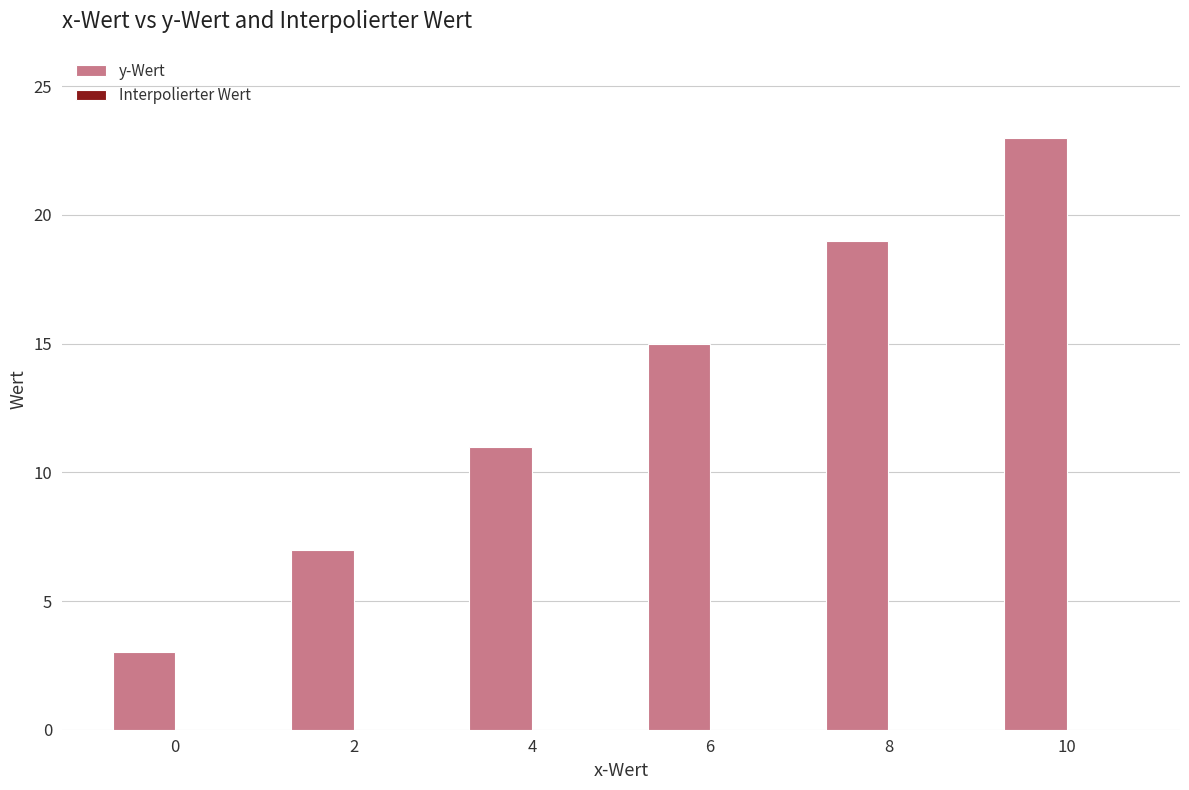

How many data points does each series have?

6